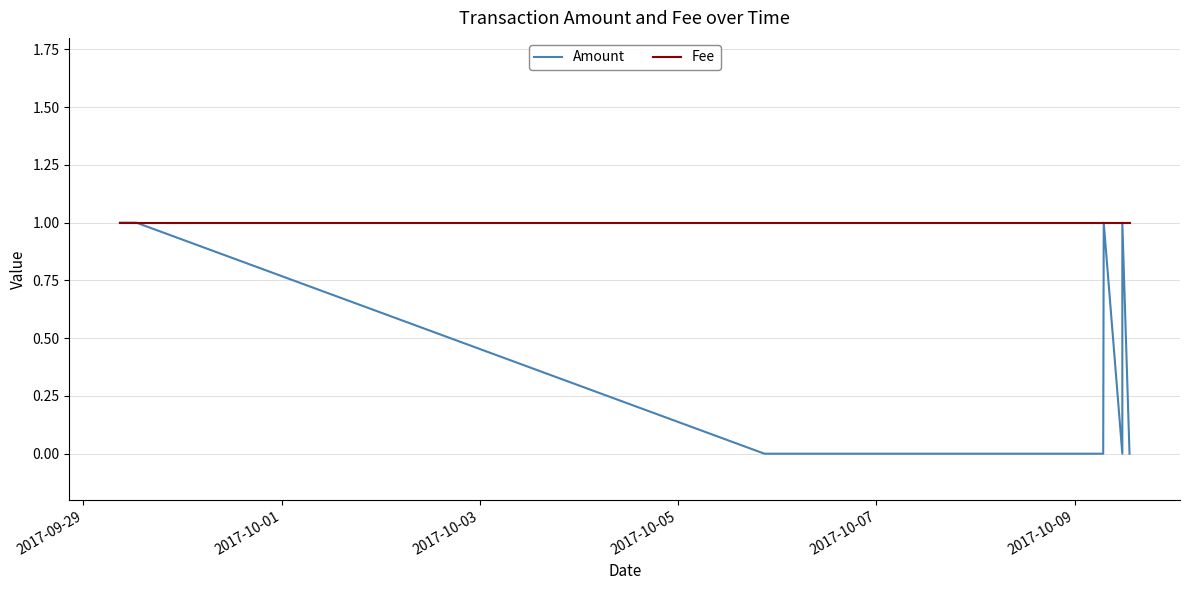

True or false: Amount has a value of 0 at 2017-10-05.

True